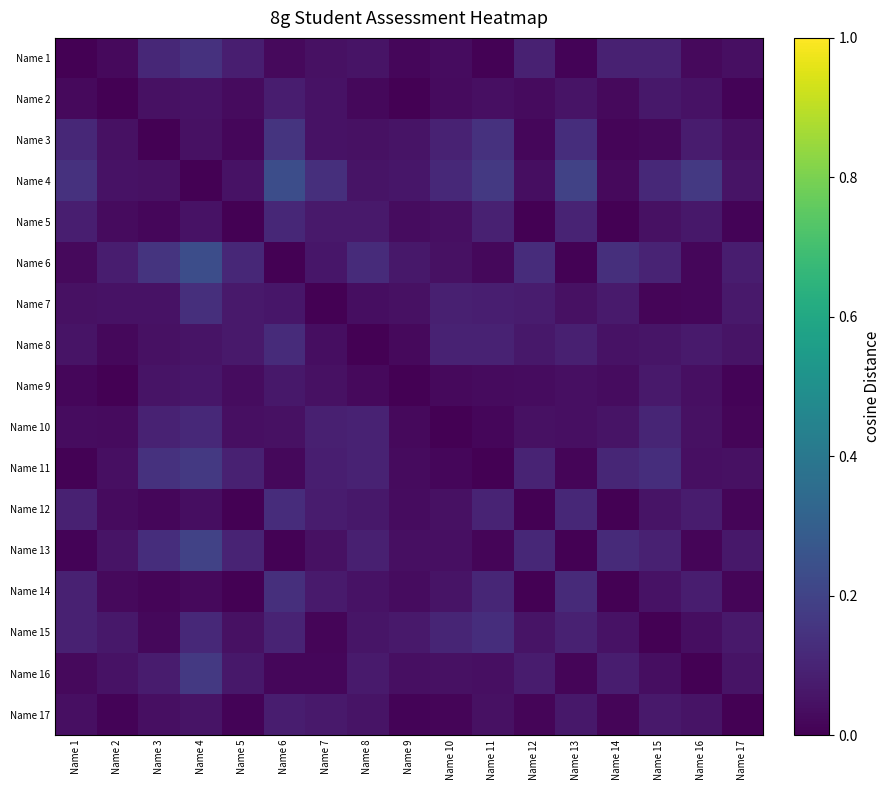

Which label corresponds to the smallest value in the chart?

Name 3